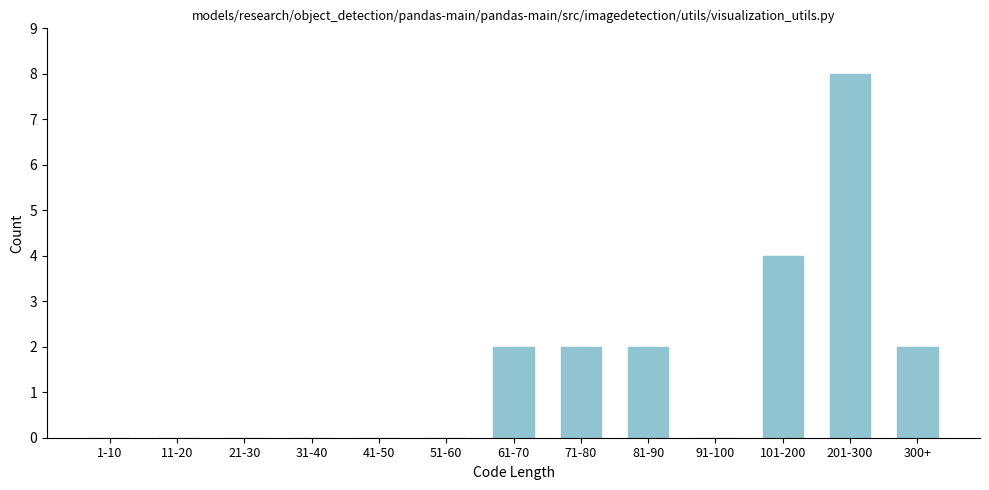

Reading left to right, list all the values displayed in this chart.

1-10=0	11-20=0	21-30=0	31-40=0	41-50=0	51-60=0	61-70=2	71-80=2	81-90=2	91-100=0	101-200=4	201-300=8	300+=2